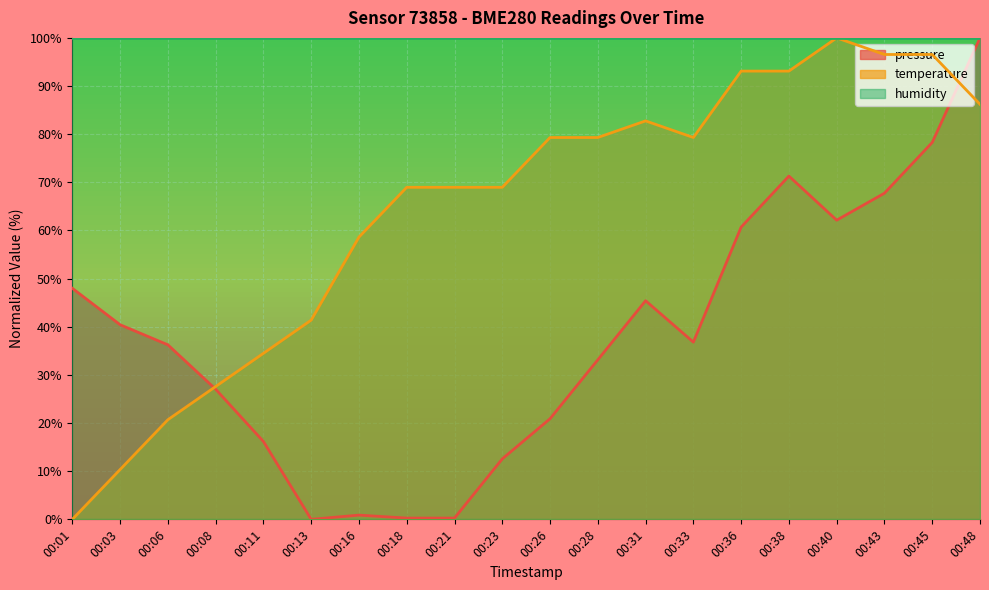

Which series has the widest spread of values?

pressure